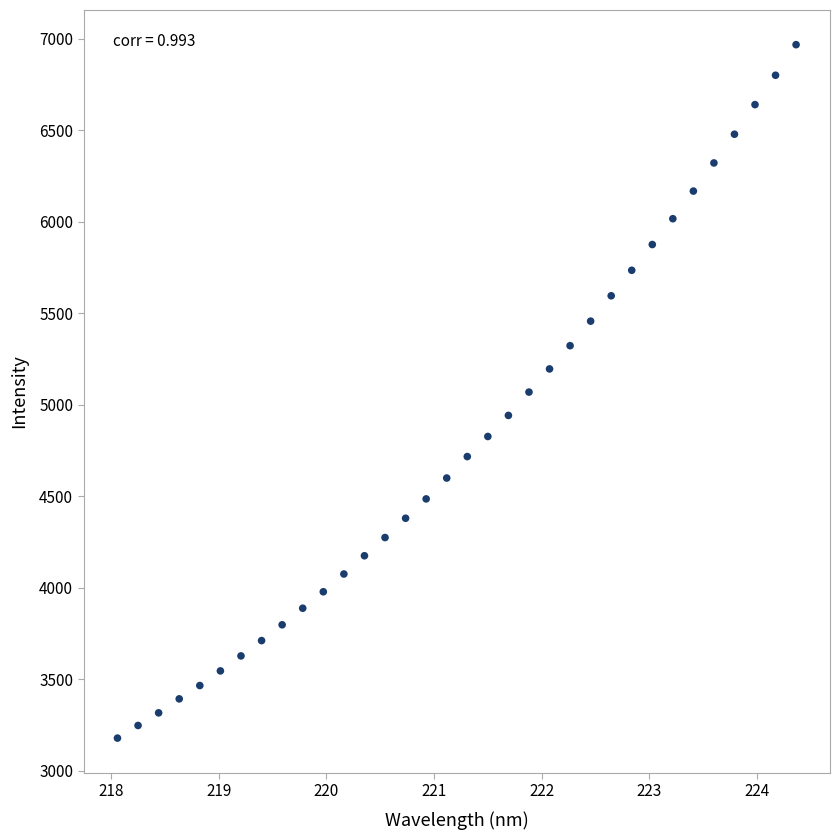

What is the range of X values (max minus min)?

6.3